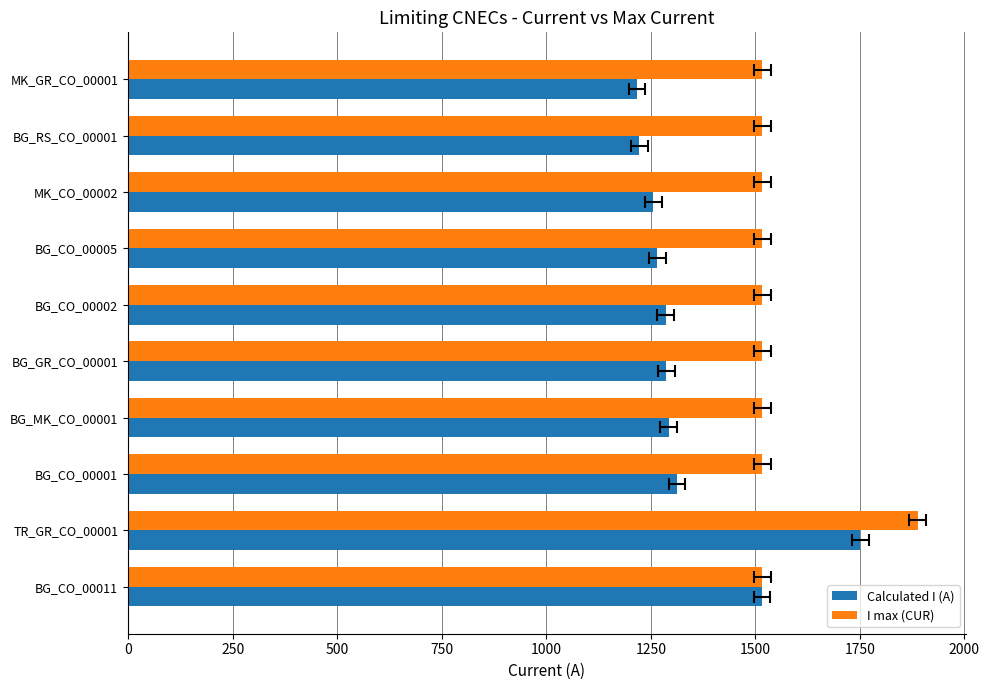

At how many categories does at least one series exceed 1471?

10